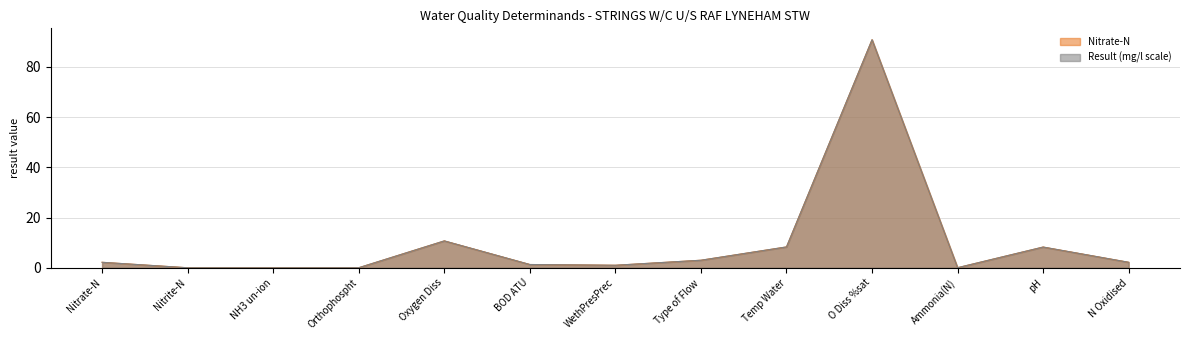

At WethPresPrec, list the series in order from smallest to largest.

Nitrate-N, Result (mg/l scale)